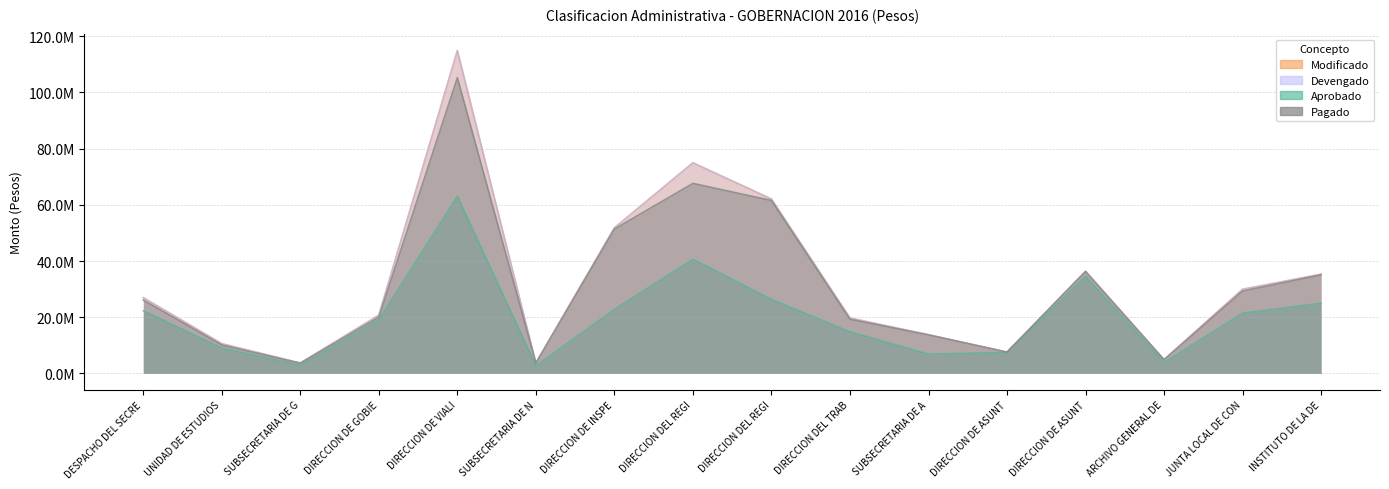

What is the difference between the second highest and minimum values in the Pagado series?

63987394.8